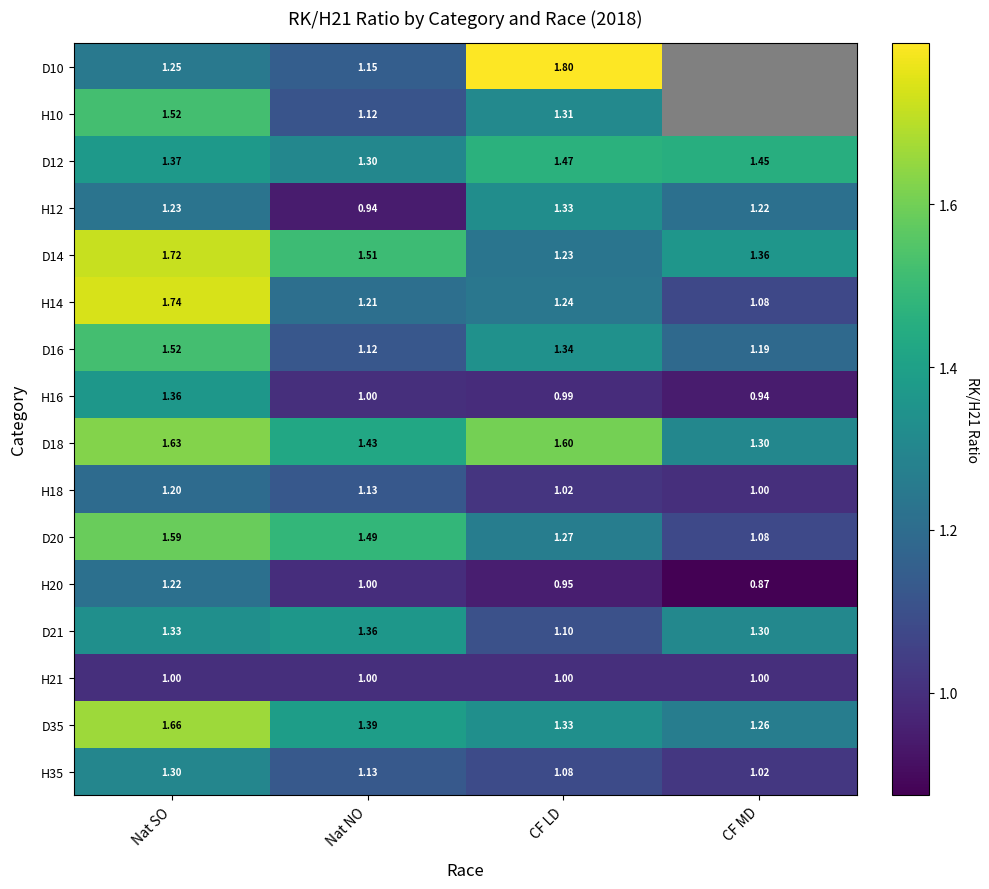

Which category has the lowest value in the D20 series?

CF MD